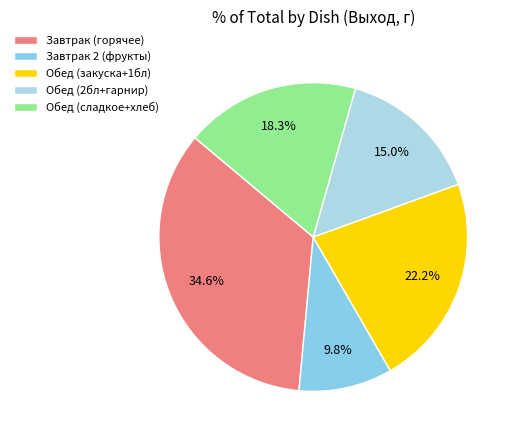

How many segments does this pie chart have?

5